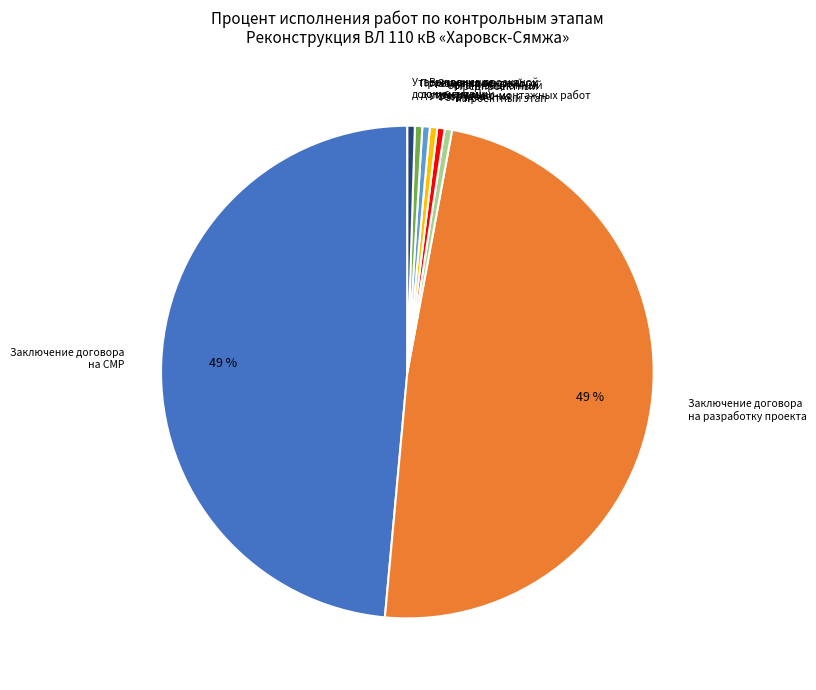

True or false: Утверждение проектной документации accounts for 10% of the total.

False